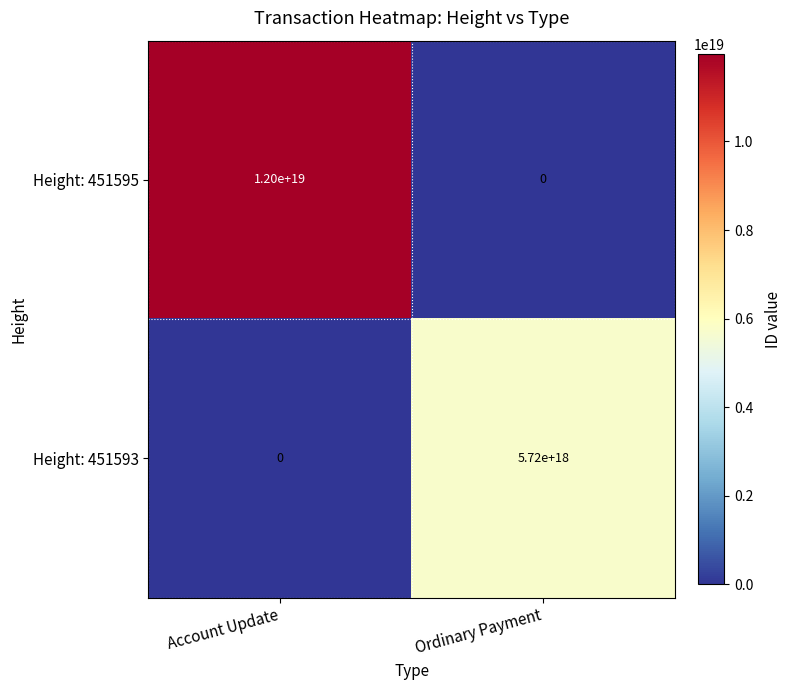

Which category has the highest value across all series?

Account Update